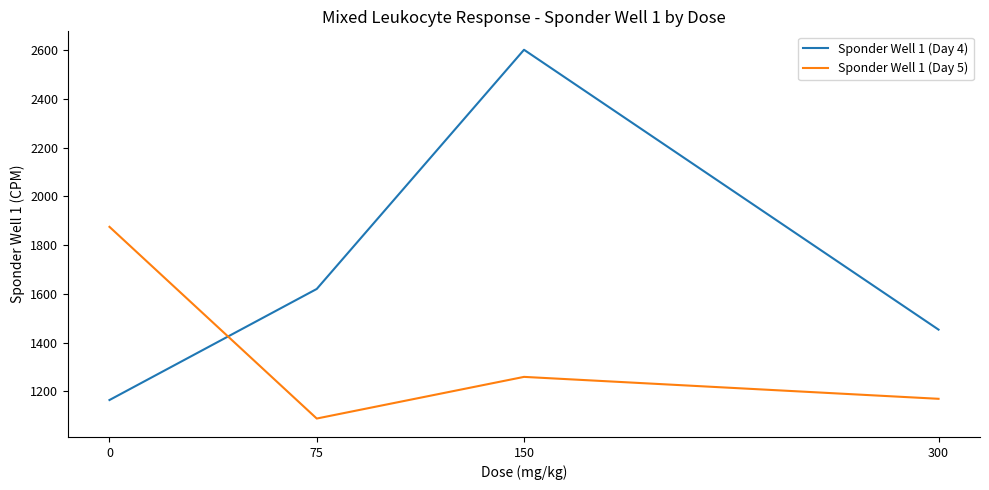

Reading left to right, what are all the values shown in this chart?

Sponder Well 1 (Day 4): 0=1164	75=1620	150=2602	300=1453
Sponder Well 1 (Day 5): 0=1875	75=1088	150=1259	300=1169